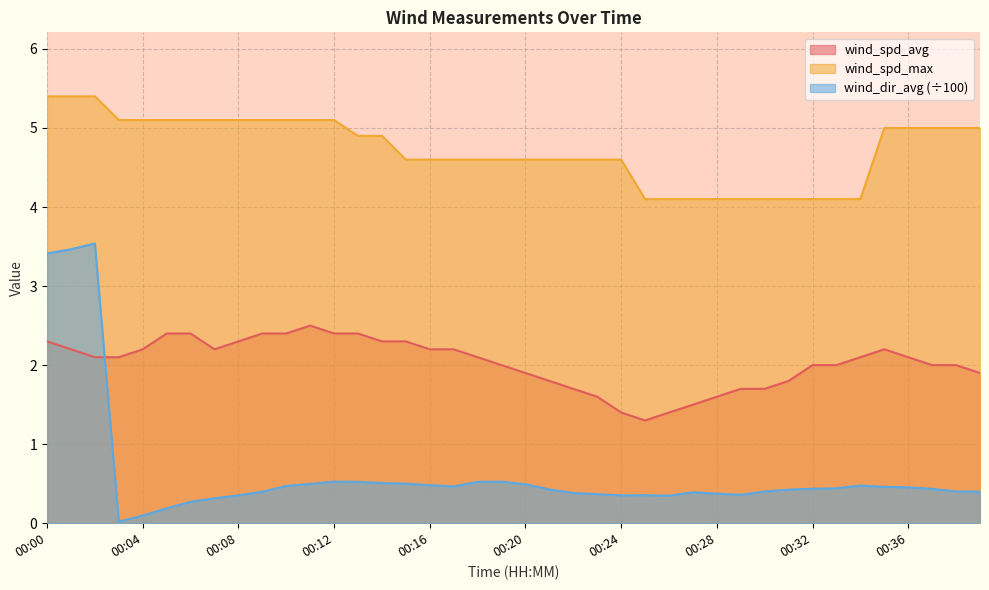

What is the sum of all wind_spd_max values?

189.0